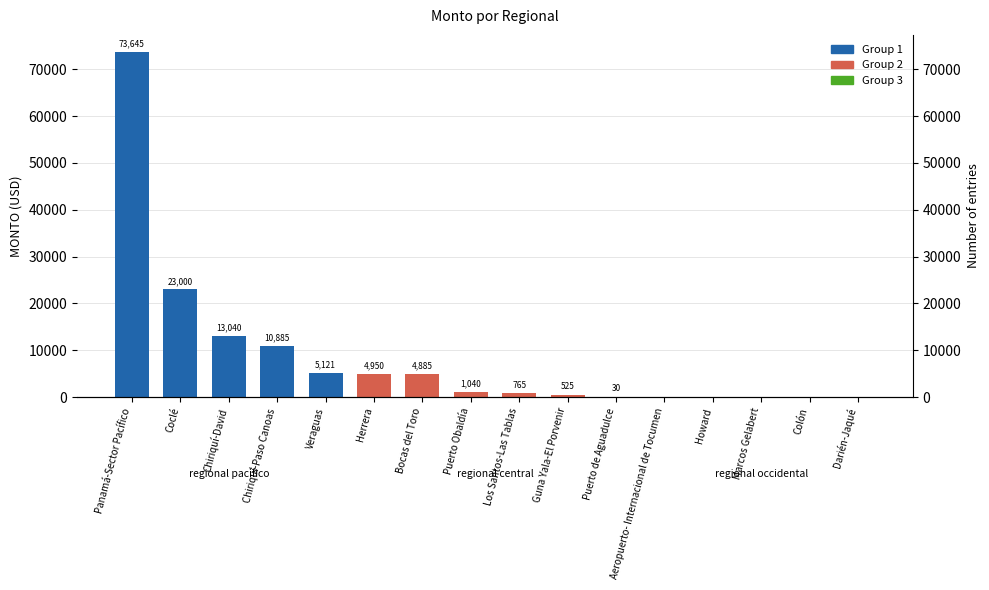

List the labels in order of value, smallest first.

Aeropuerto- Internacional de Tocumen, Howard, Marcos Gelabert, Colón, Darién-Jaqué, Puerto de Aguadulce, Guna Yala-El Porvenir, Los Santos-Las Tablas, Puerto Obaldía, Bocas del Toro, Herrera, Veraguas, Chiriquí-Paso Canoas, Chiriquí-David, Coclé, Panamá-Sector Pacífico